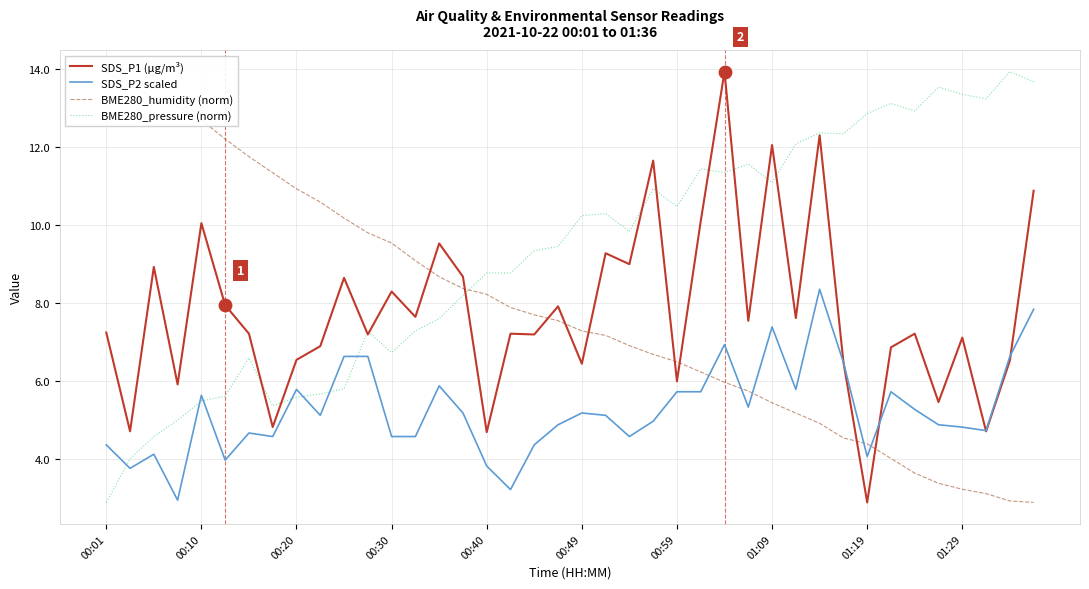

Which series contains the highest Y value?

SDS_P1 (µg/m³)